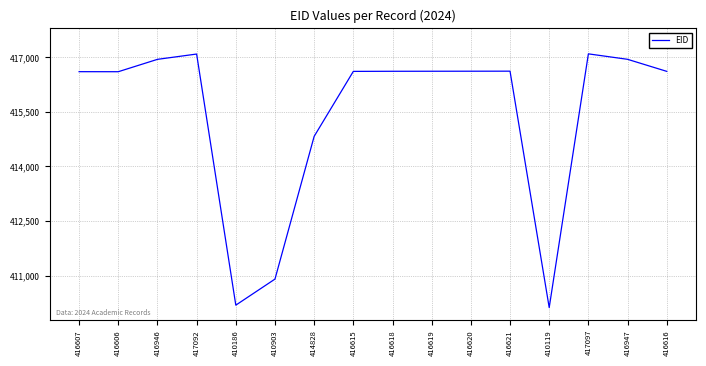

True or false: the data has more than 2 interior local peaks.

True